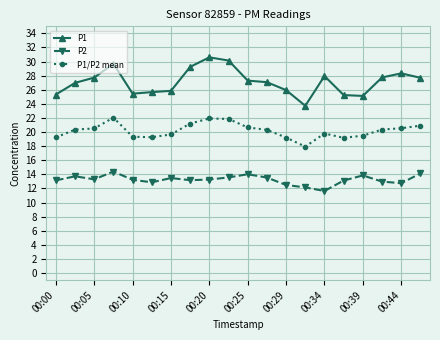

Which series has the largest range (max minus min)?

P1